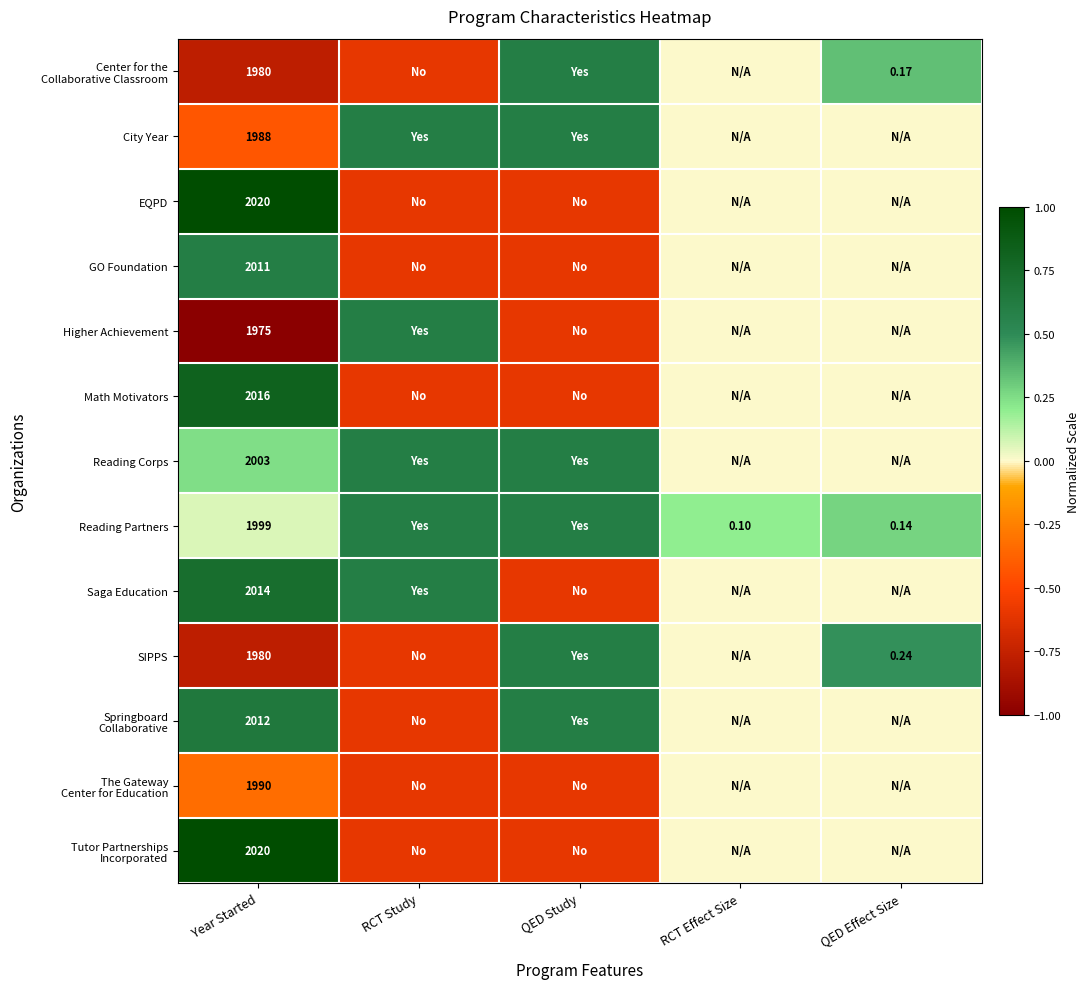

The value of Tutor Partnerships Incorporated at RCT Study is -0.6. True or false?

True